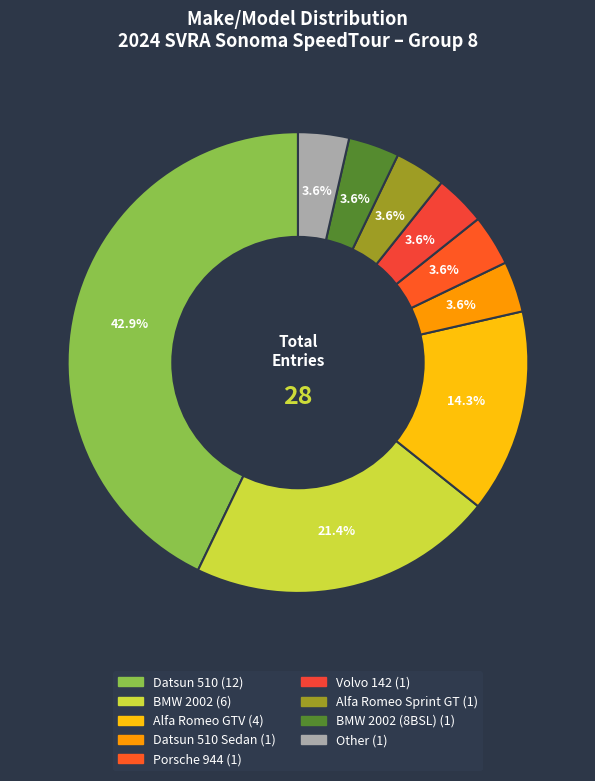

Rank the categories by value from lowest to highest.

Alfa Romeo Sprint GT, BMW 2002 (8BSL), Other, Porsche 944, Volvo 142, Datsun 510 Sedan, Alfa Romeo GTV, BMW 2002, Datsun 510